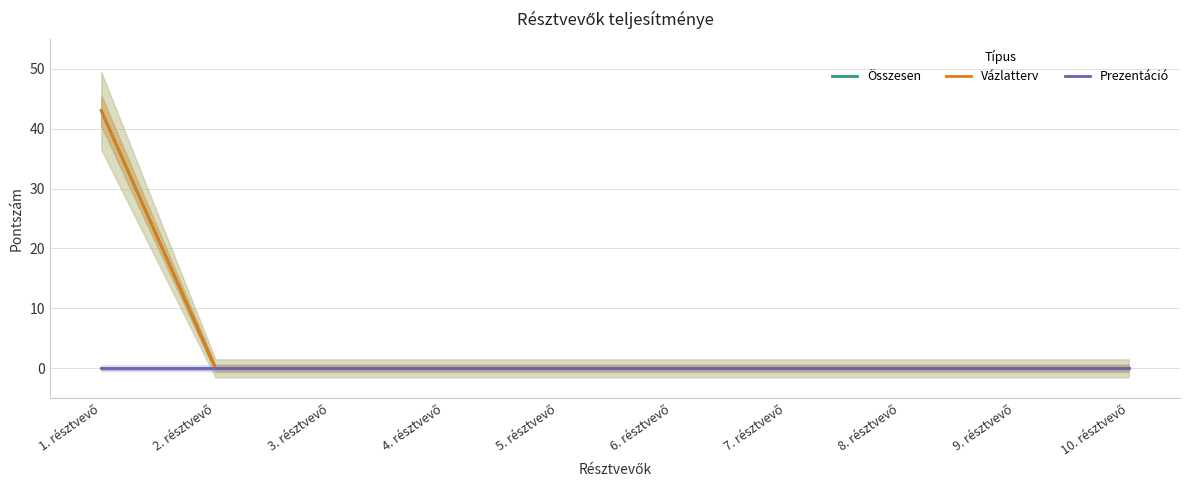

Which label corresponds to the largest value in the chart?

1. résztvevő